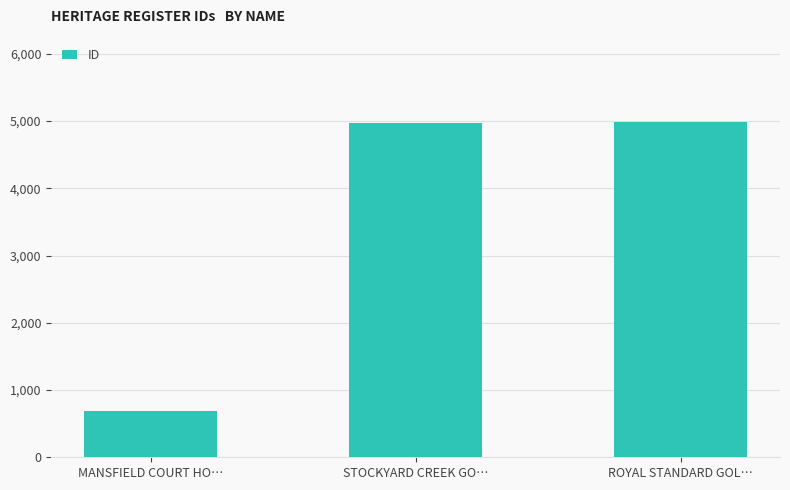

What is the minimum value shown in the chart?

689